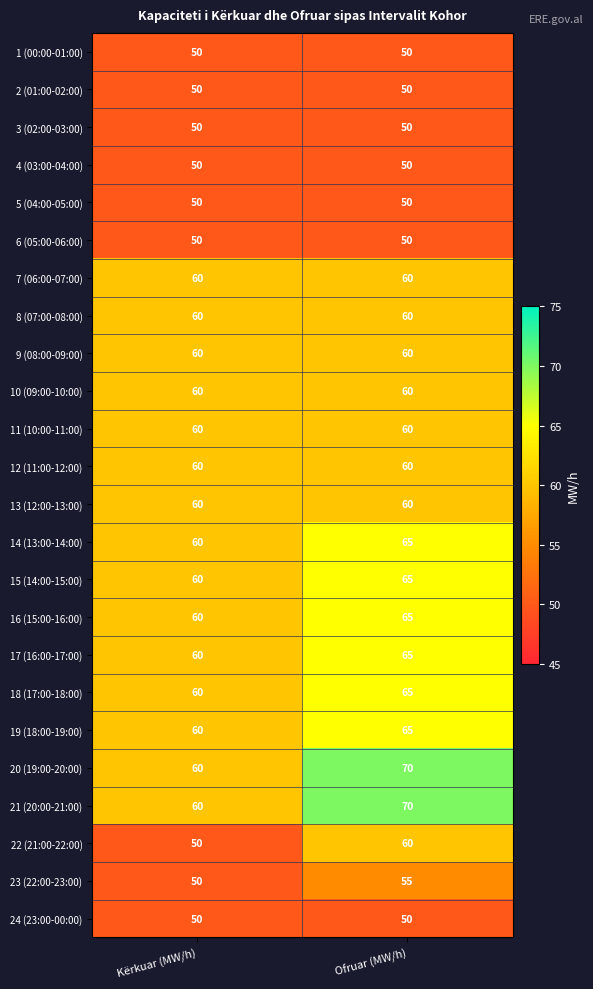

What is the difference between the maximum and minimum values in the 23 (22:00-23:00) series?

5